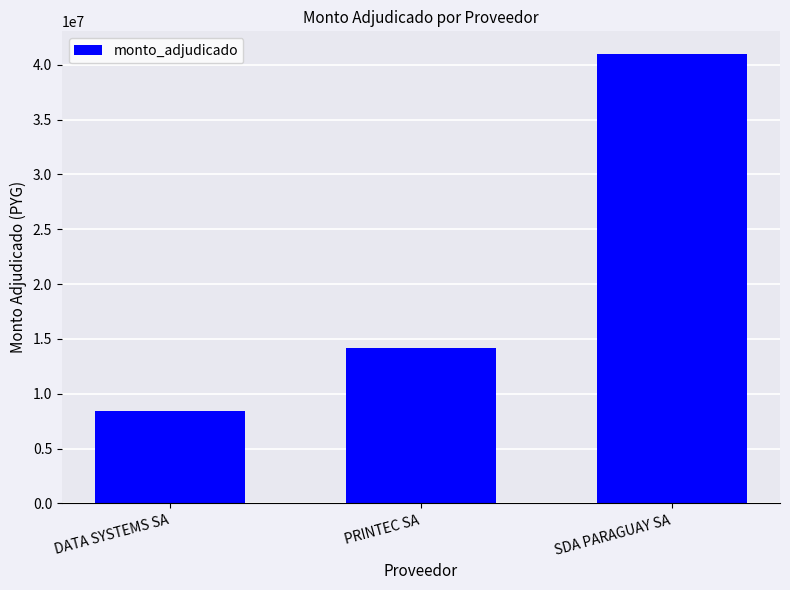

What is the sum of all values?

63600000